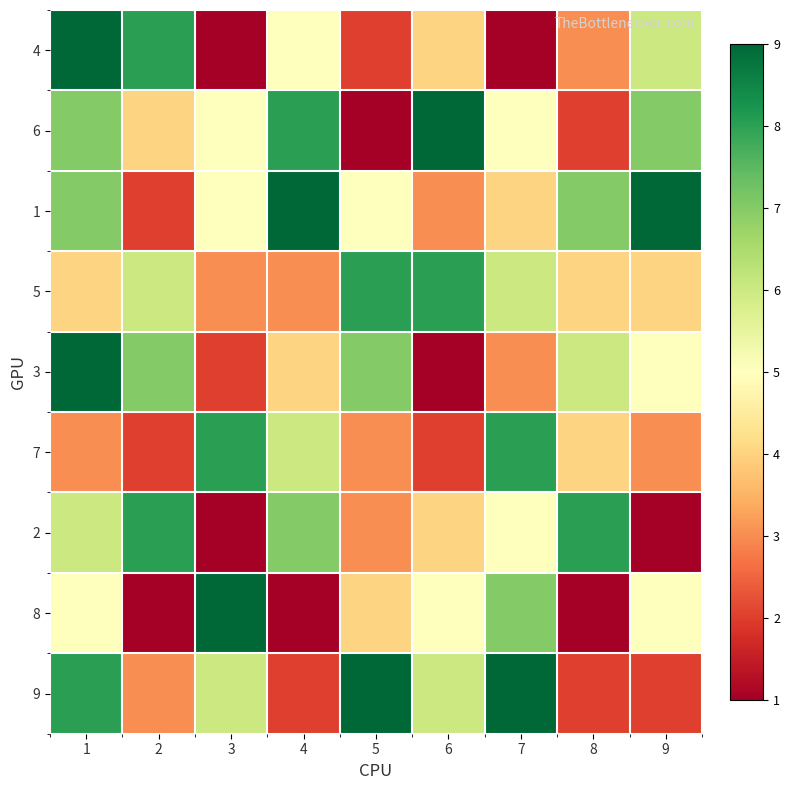

Reading right to left, transcribe all the data shown in this chart.

4: 9=6	8=3	7=1	6=4	5=2	4=5	3=1	2=8	1=9
6: 9=7	8=2	7=5	6=9	5=1	4=8	3=5	2=4	1=7
1: 9=9	8=7	7=4	6=3	5=5	4=9	3=5	2=2	1=7
5: 9=4	8=4	7=6	6=8	5=8	4=3	3=3	2=6	1=4
3: 9=5	8=6	7=3	6=1	5=7	4=4	3=2	2=7	1=9
7: 9=3	8=4	7=8	6=2	5=3	4=6	3=8	2=2	1=3
2: 9=1	8=8	7=5	6=4	5=3	4=7	3=1	2=8	1=6
8: 9=5	8=1	7=7	6=5	5=4	4=1	3=9	2=1	1=5
9: 9=2	8=2	7=9	6=6	5=9	4=2	3=6	2=3	1=8